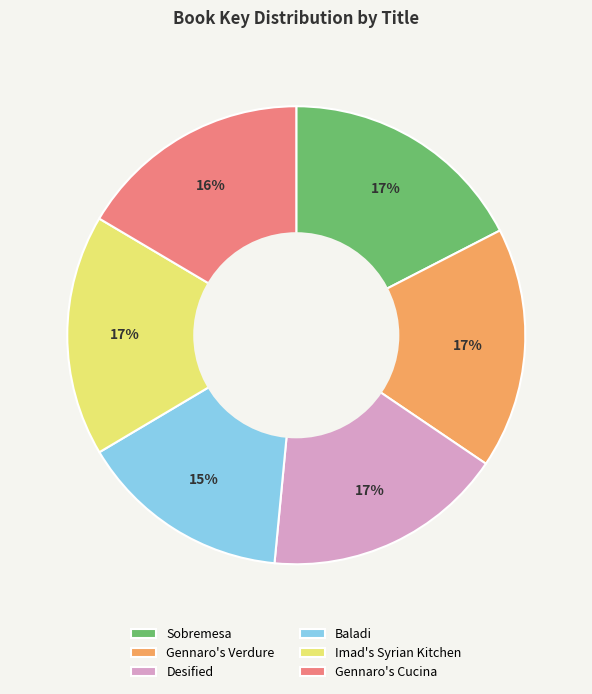

Which slice is the smallest?

Baladi